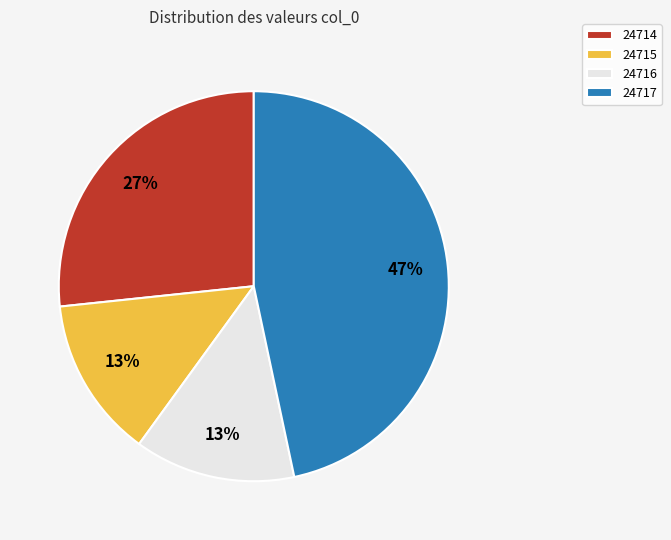

Does any single category account for the majority?

No